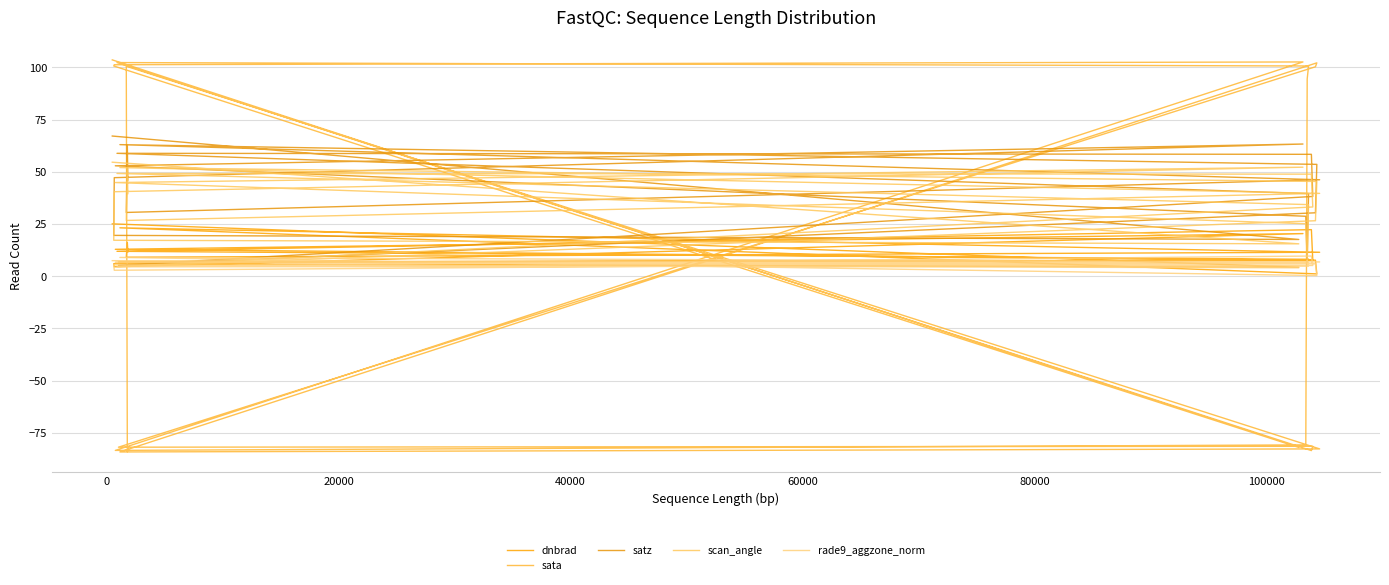

After their last crossing, which series has the higher values: satz or sata?

satz